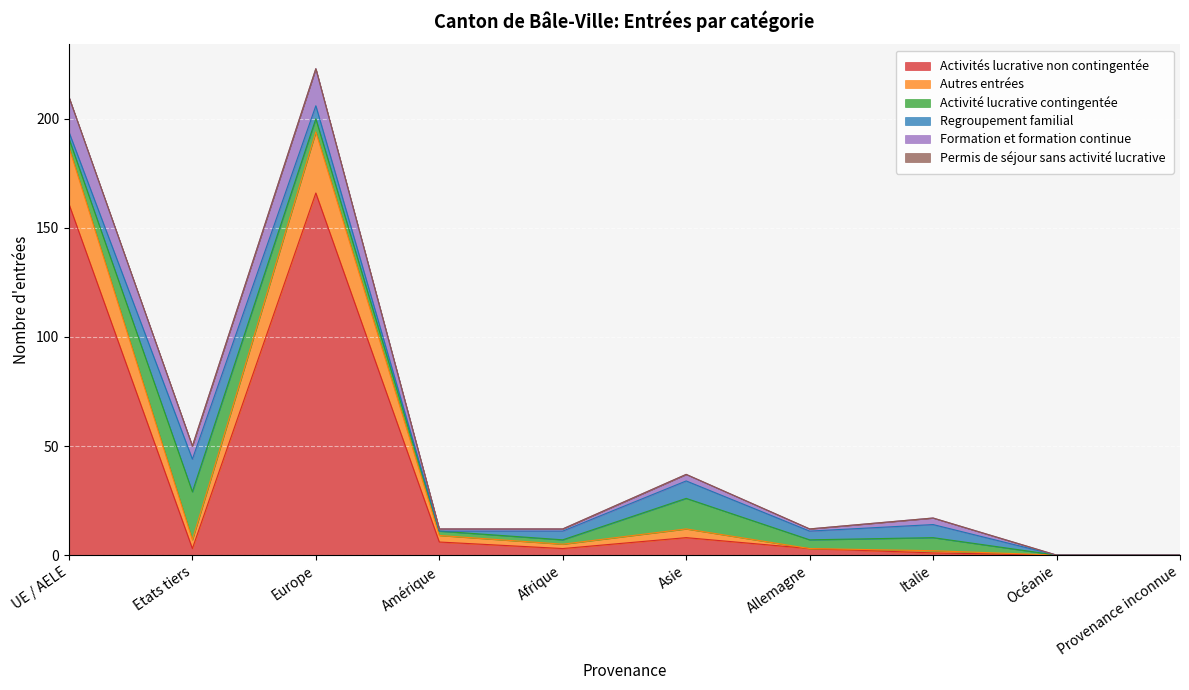

How many positive values does the Activités lucrative non contingentée series have?

8